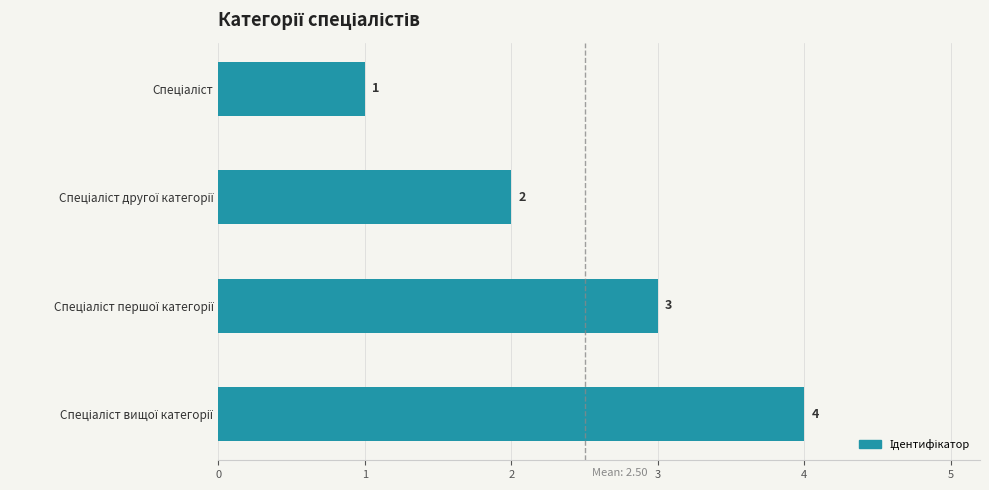

What is the sum of all values?

10